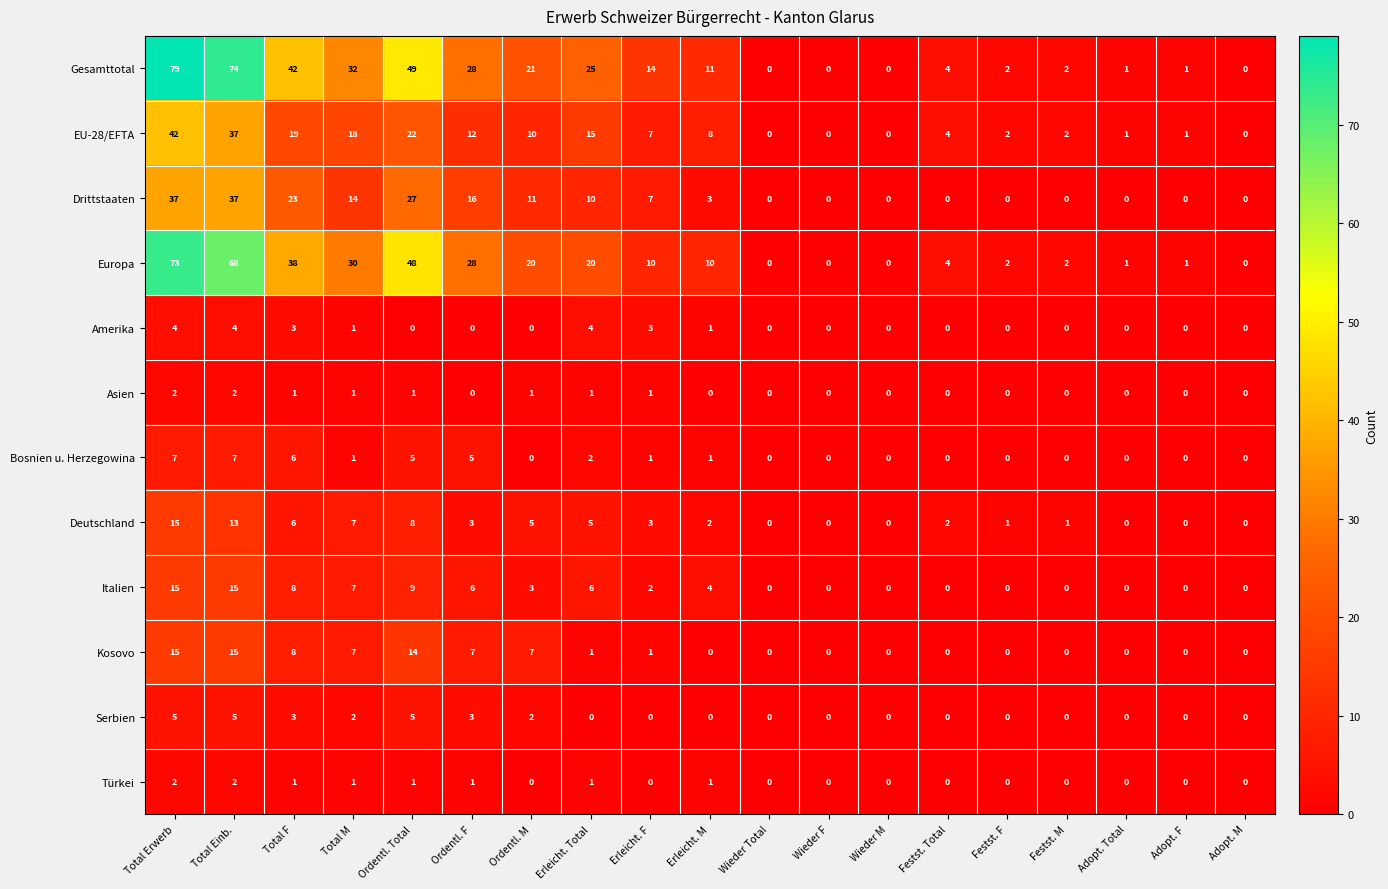

How many values in the EU-28/EFTA series are below 7?

9